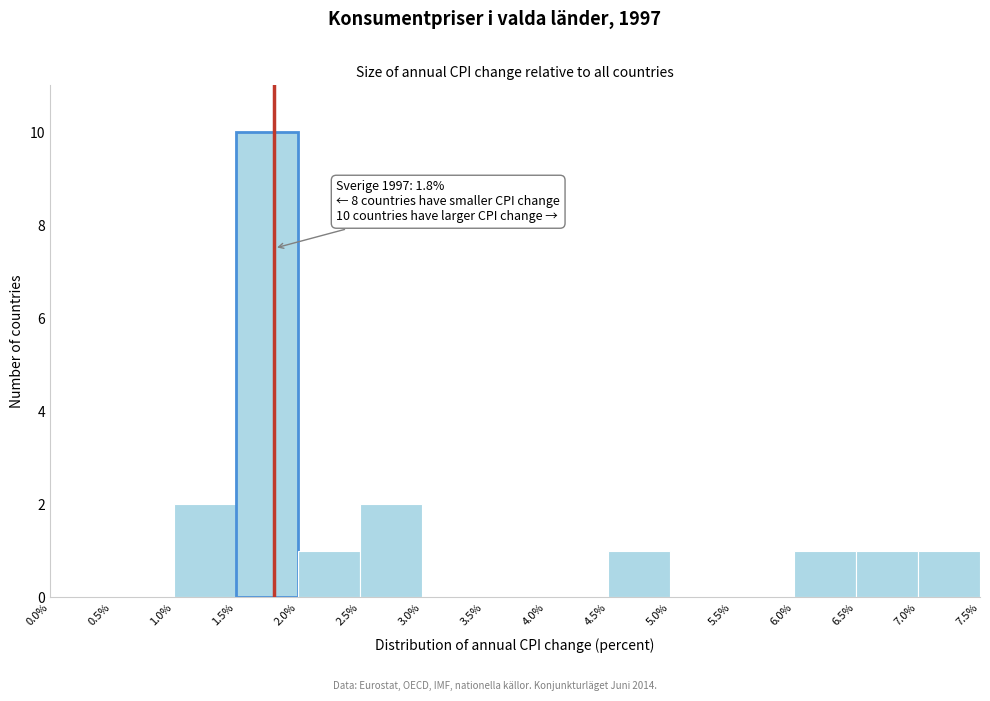

Which range on the x-axis has the tallest bar?

1.5% to 2.0%